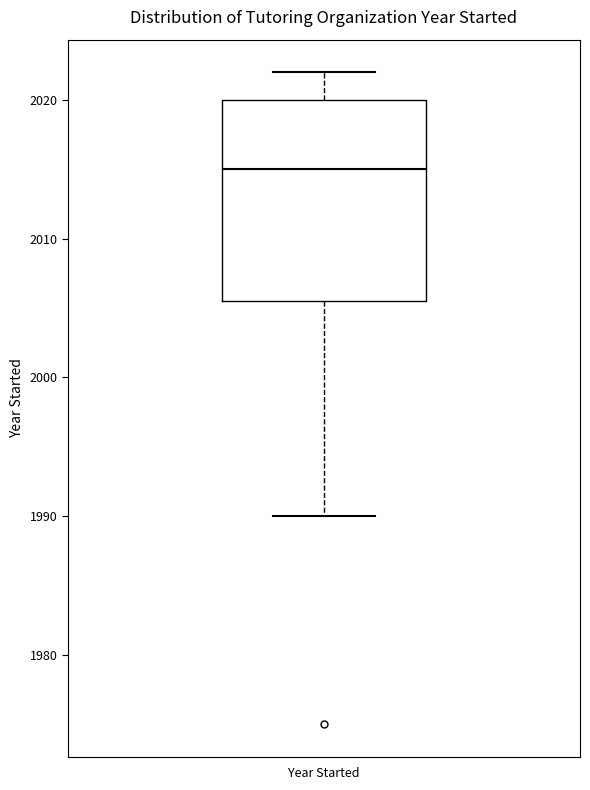

Where does the lower whisker of the box for Year Started end on the y-axis? The values are not printed on the chart, so give them approximately, as read against the axis.

1990